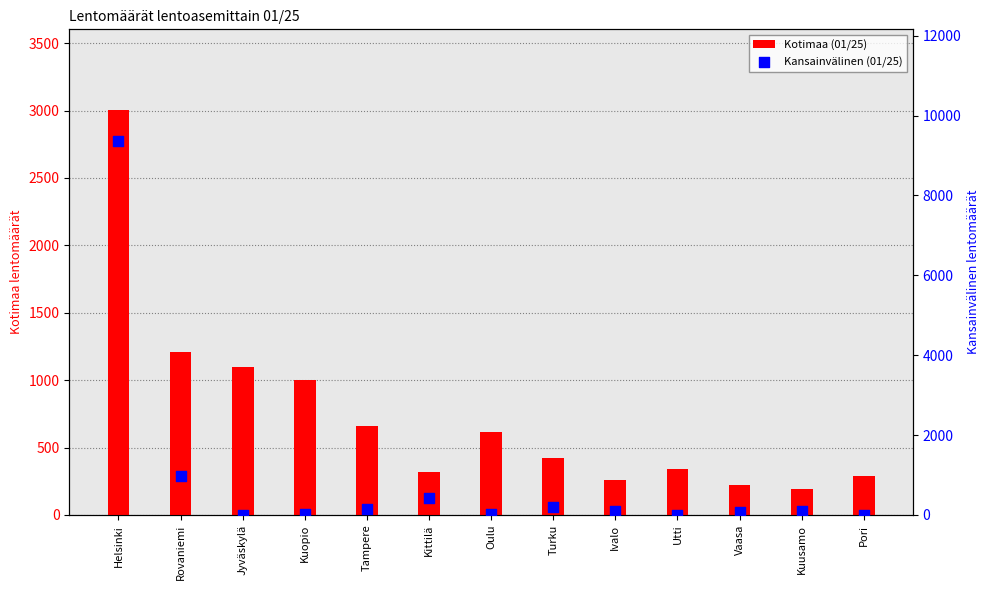

At which category is the sum across all series the highest?

Helsinki